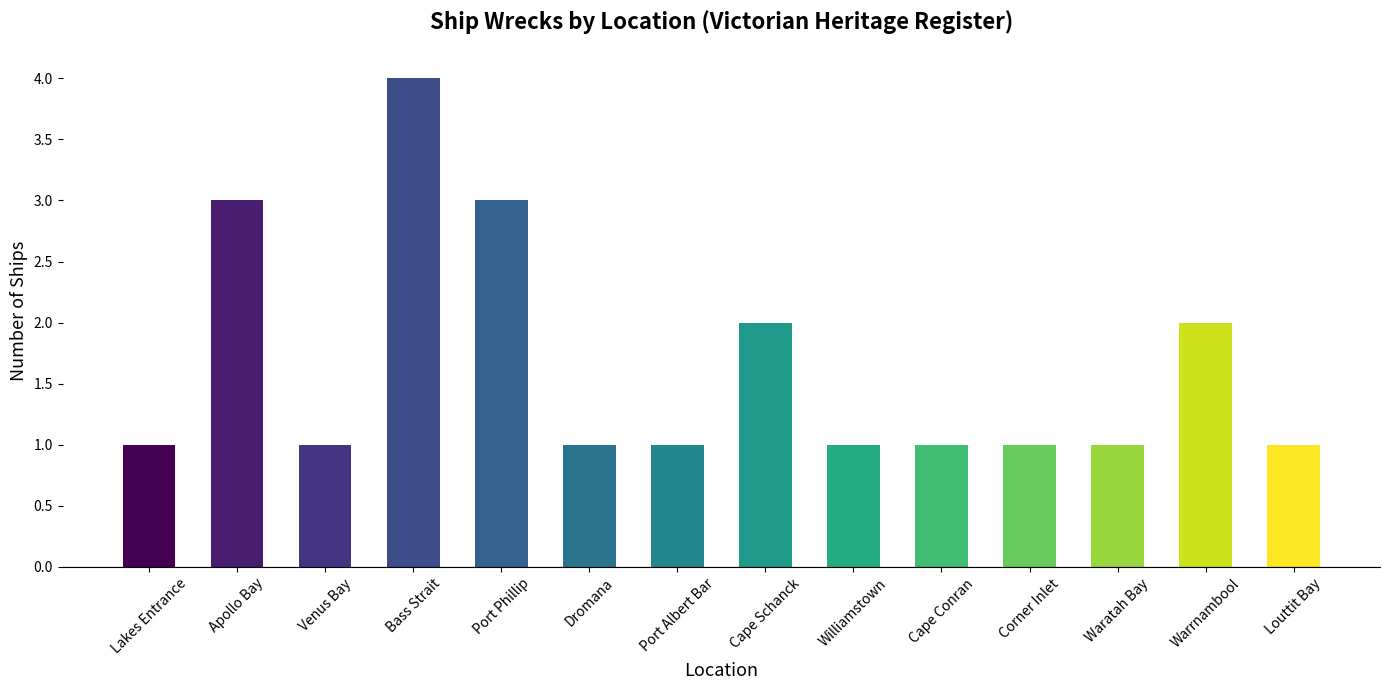

Reading right to left, what are all the values shown in this chart?

Louttit Bay=1	Warrnambool=2	Waratah Bay=1	Corner Inlet=1	Cape Conran=1	Williamstown=1	Cape Schanck=2	Port Albert Bar=1	Dromana=1	Port Phillip=3	Bass Strait=4	Venus Bay=1	Apollo Bay=3	Lakes Entrance=1